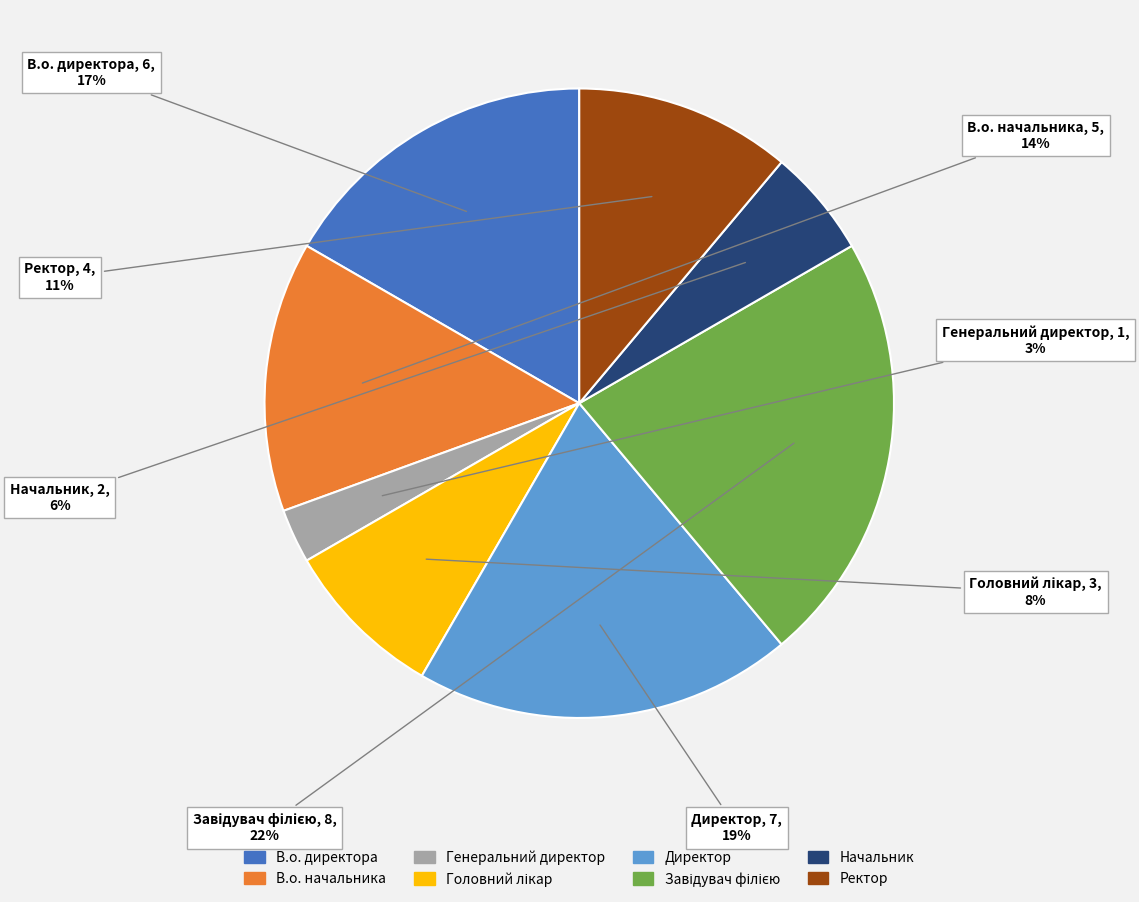

Combined, do Ректор and Директор account for over 50%?

No